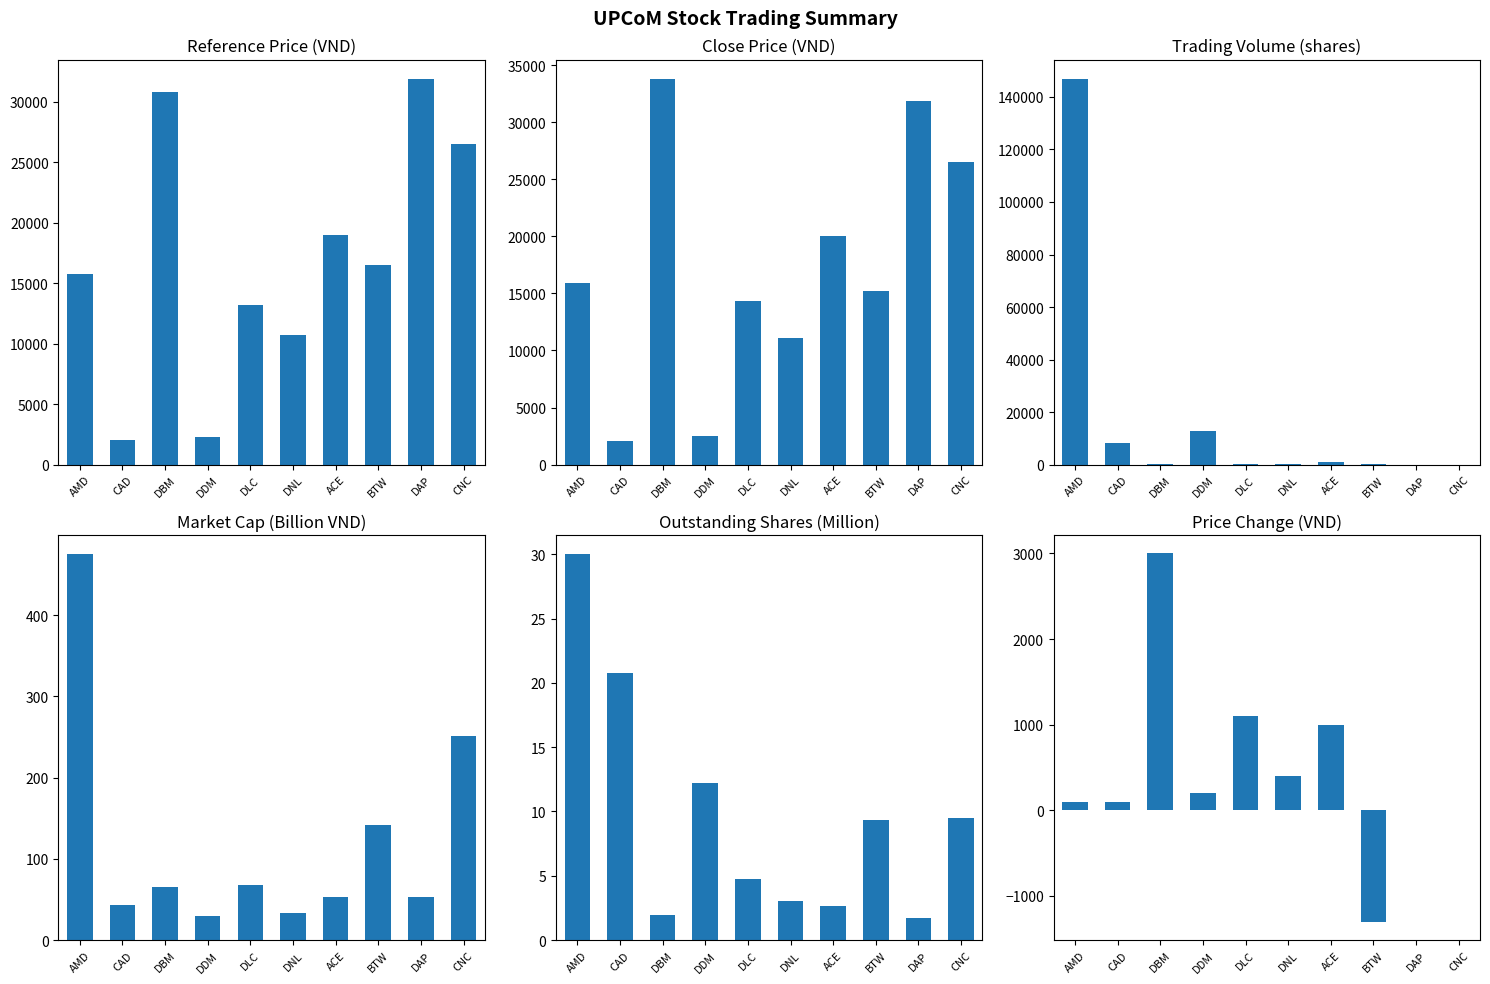

At which category is the sum across all series the highest?

AMD